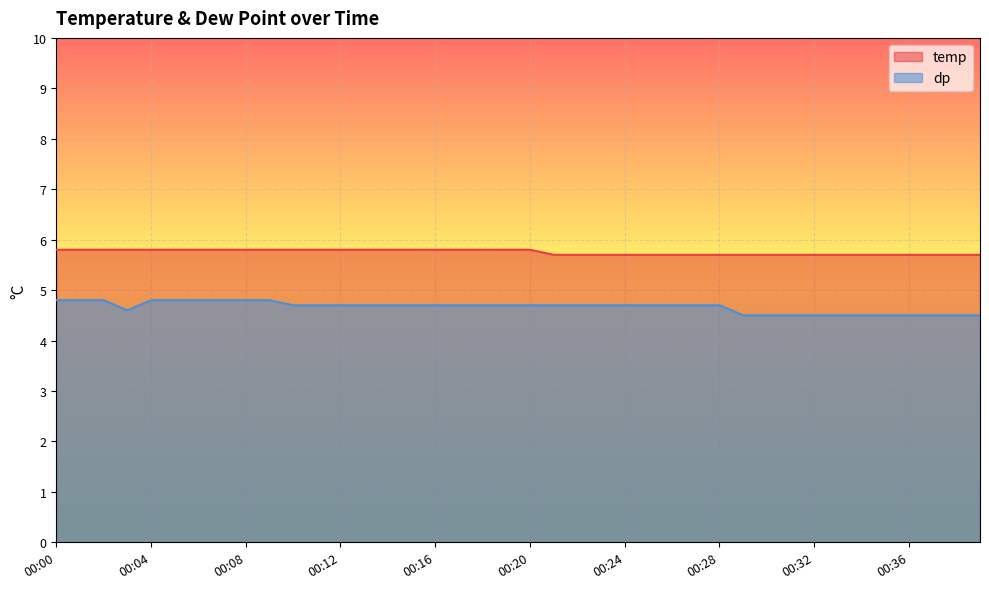

Reading left to right, transcribe all the data shown in this chart.

temp: 5.8	5.8	5.8	5.8	5.8	5.8	5.8	5.8	5.8	5.8	5.8	5.8	5.8	5.8	5.8	5.8	5.8	5.8	5.8	5.8	5.8	5.7	5.7	5.7	5.7	5.7	5.7	5.7	5.7	5.7	5.7	5.7	5.7	5.7	5.7	5.7	5.7	5.7	5.7	5.7
dp: 4.8	4.8	4.8	4.6	4.8	4.8	4.8	4.8	4.8	4.8	4.7	4.7	4.7	4.7	4.7	4.7	4.7	4.7	4.7	4.7	4.7	4.7	4.7	4.7	4.7	4.7	4.7	4.7	4.7	4.5	4.5	4.5	4.5	4.5	4.5	4.5	4.5	4.5	4.5	4.5